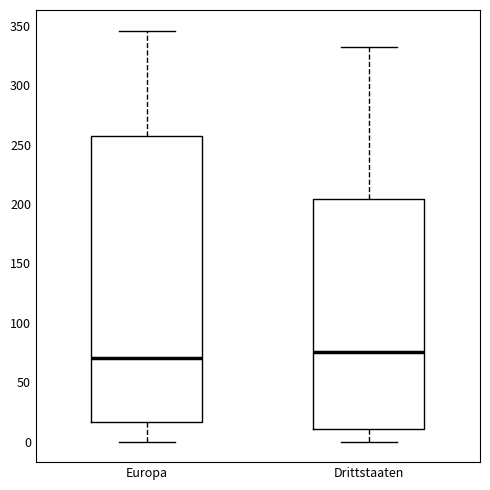

Reading left to right, read every box against the y-axis: the position of its median line, the range the box covers, and the ends of its whiskers. The values are not printed on the chart, so give them approximately, as read against the axis.

Europa: median 70, box 15 to 260, whiskers 0 to 345
Drittstaaten: median 75, box 10 to 205, whiskers 0 to 330